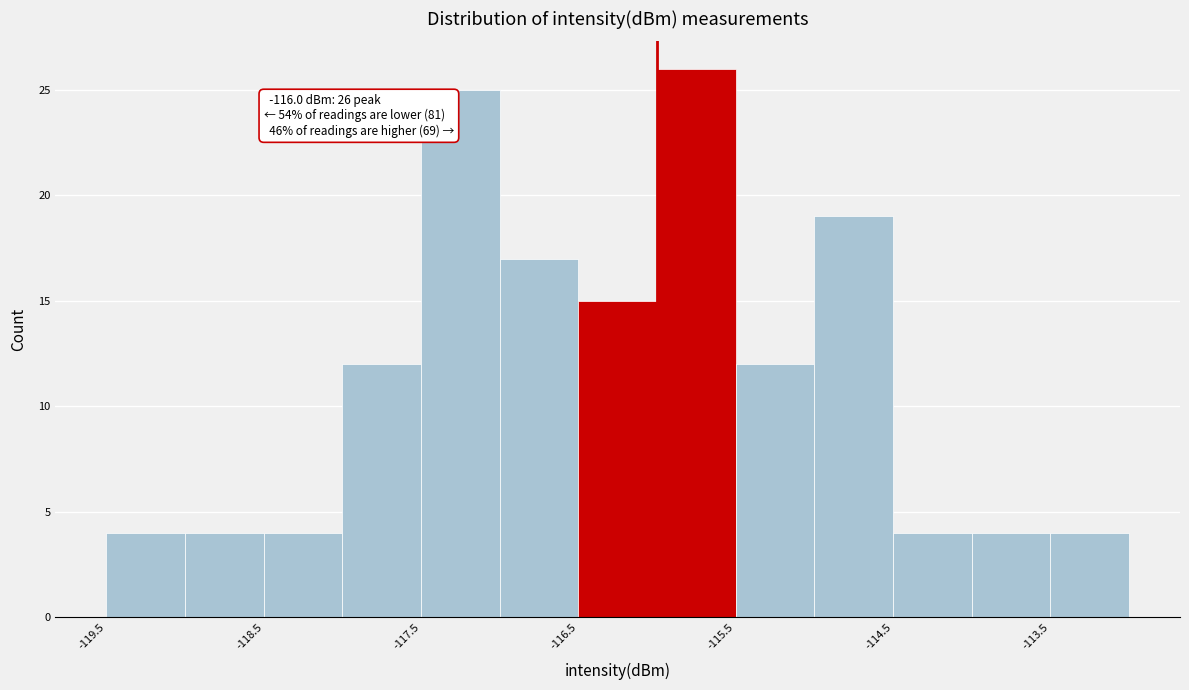

Over which range of the x-axis is the bar tallest?

-116.0 to -115.5